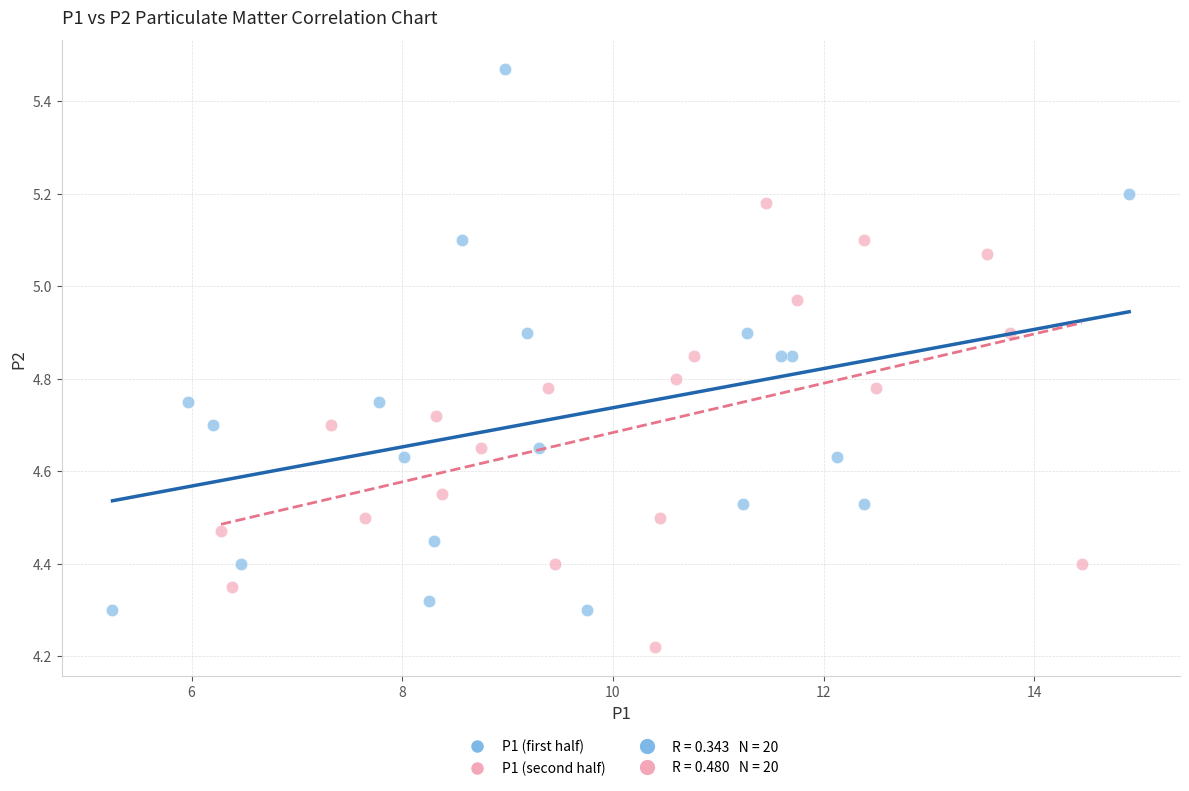

Which series has the widest spread of Y values?

P1 (first half)